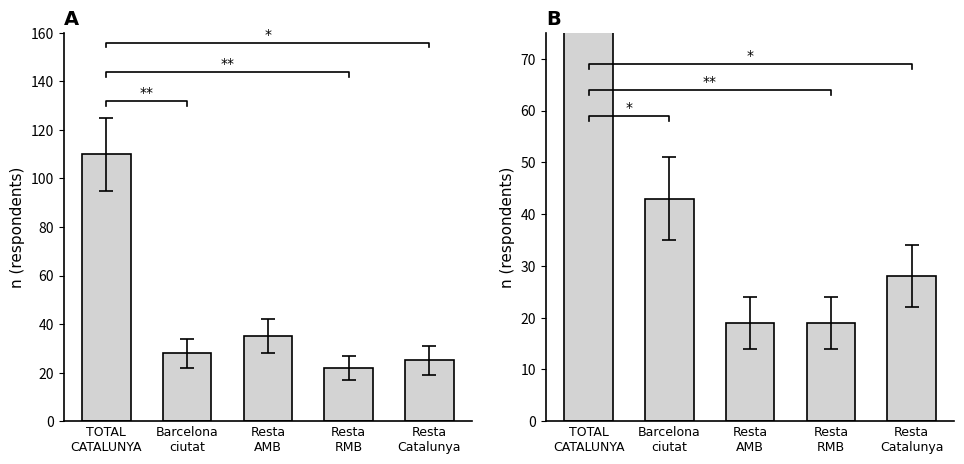

The Només de lloguer series shows 73 at Barcelona
ciutat. True or false?

False